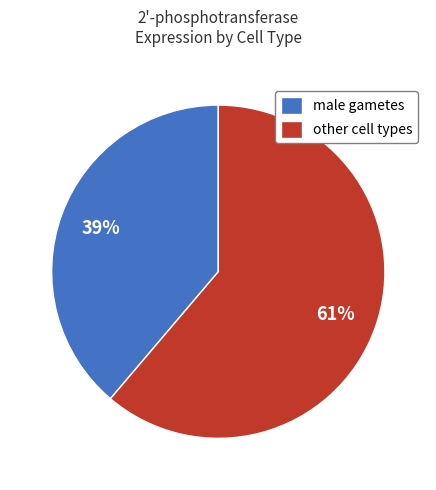

Which has a higher value, other cell types or male gametes?

other cell types